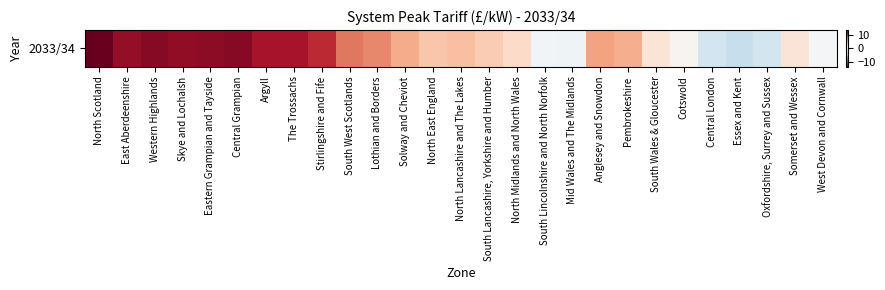

Rank the categories by value from lowest to highest.

Essex and Kent, Central London, Oxfordshire, Surrey and Sussex, Mid Wales and The Midlands, South Lincolnshire and North Norfolk, West Devon and Cornwall, Cotswold, Somerset and Wessex, South Wales & Gloucester, North Midlands and North Wales, South Lancashire, Yorkshire and Humber, North East England, North Lancashire and The Lakes, Pembrokeshire, Solway and Cheviot, Anglesey and Snowdon, Lothian and Borders, South West Scotlands, Stirlingshire and Fife, The Trossachs, Argyll, East Aberdeenshire, Skye and Lochalsh, Eastern Grampian and Tayside, Western Highlands, Central Grampian, North Scotland